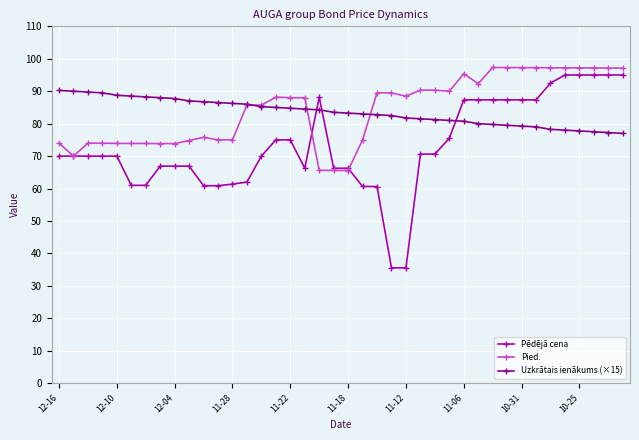

After their last crossing, which series has the higher values: Uzkrātais ienākums (×15) or Pēdējā cena?

Pēdējā cena